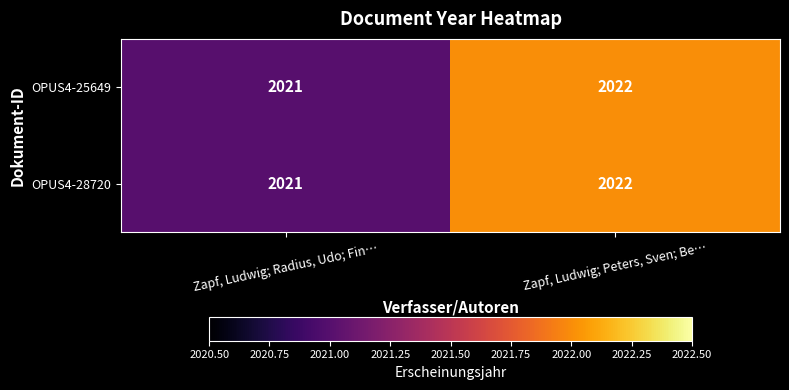

List the labels in order of OPUS4-25649 value, largest first.

Zapf, Ludwig; Peters, Sven; Be…, Zapf, Ludwig; Radius, Udo; Fin…